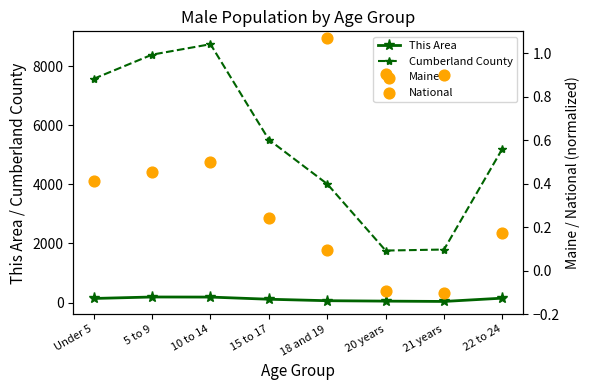

At which category is the sum across all series the highest?

10 to 14